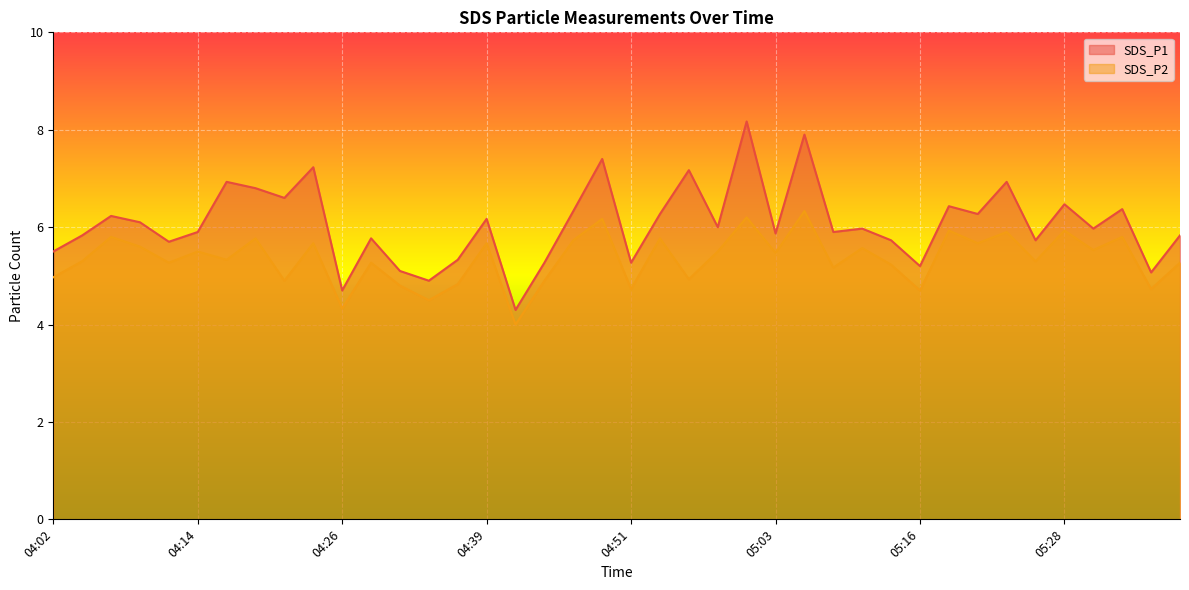

The SDS_P2 series shows 1.0 at 04:31. True or false?

False